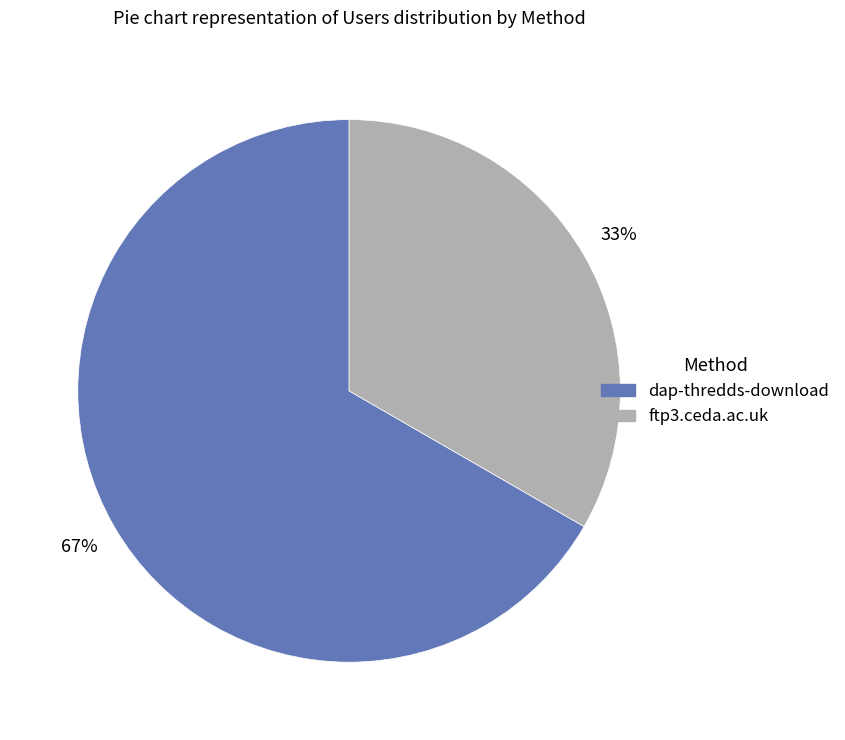

To the nearest percent, what is the combined percentage of dap-thredds-download and ftp3.ceda.ac.uk?

100%